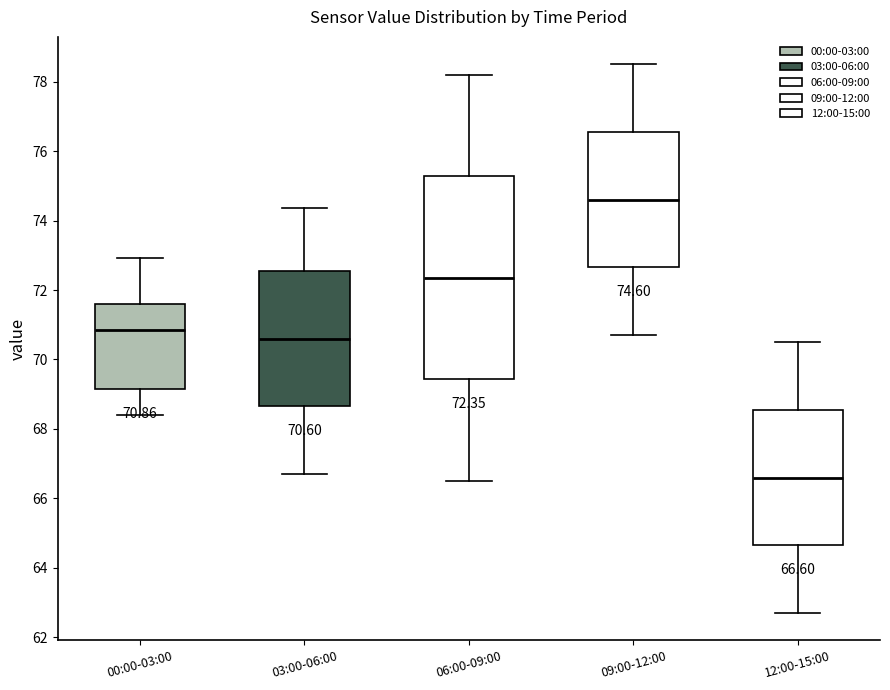

Which box is the tallest, from its lower edge to its upper edge?

06:00-09:00